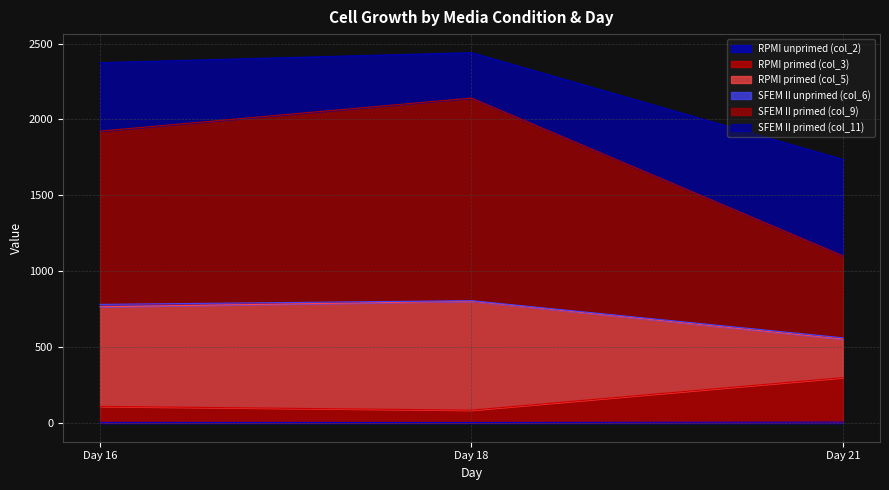

Does the chart have visible grid lines?

Yes